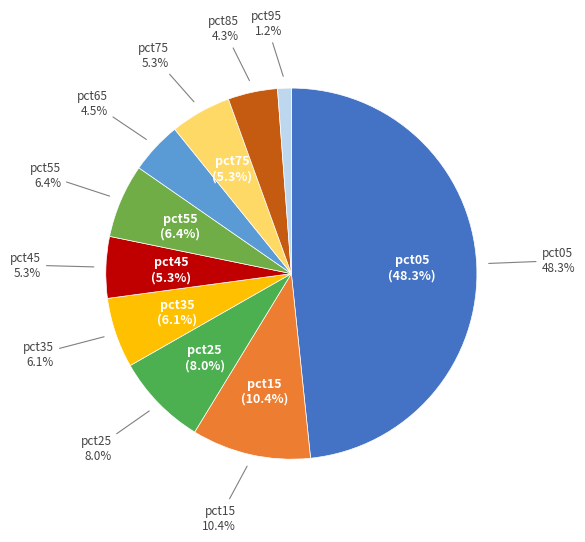

What is the largest slice in the pie chart?

pct05